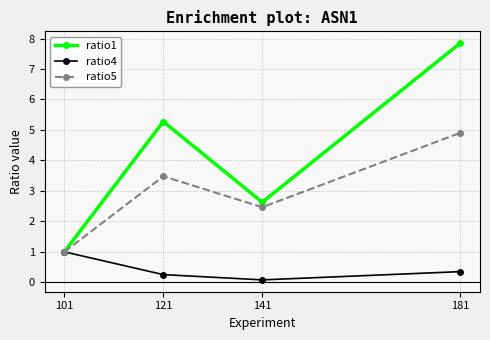

What are all the series names shown in the legend?

ratio1, ratio4, ratio5